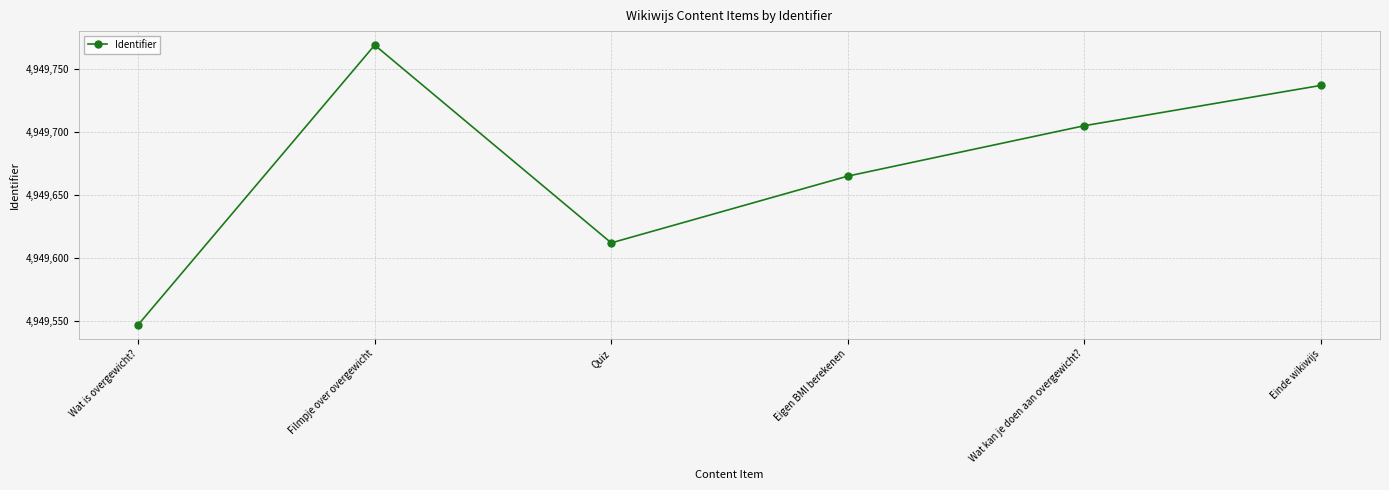

Count the number of categories in the chart.

6